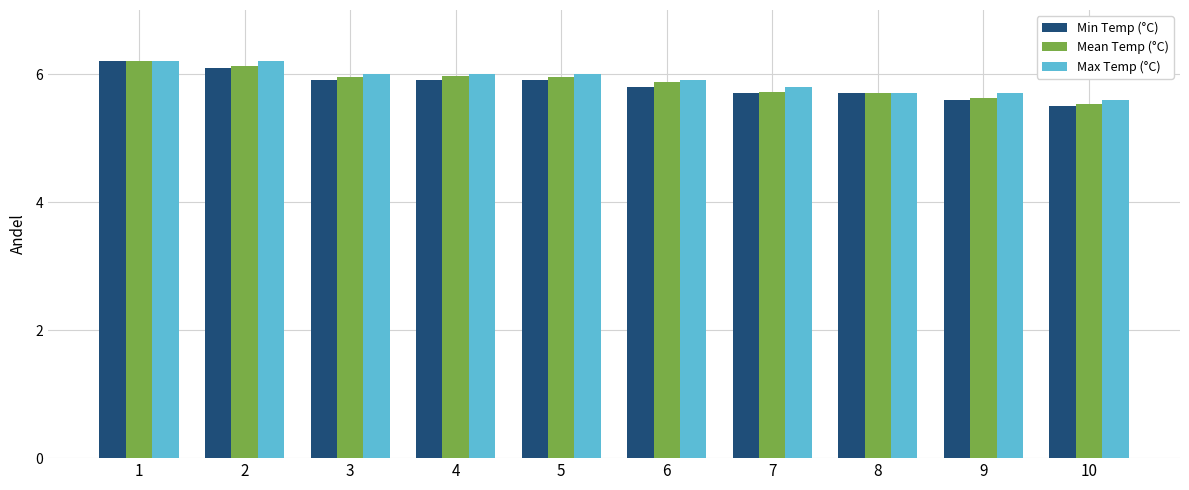

The Min Temp (°C) series shows 5.5 at 10. True or false?

True